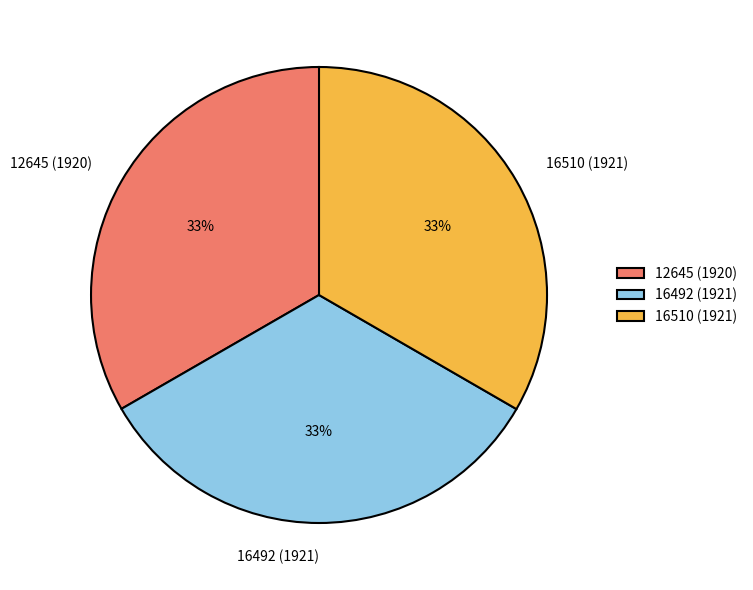

To the nearest percent, what portion does 12645 (1920) represent?

33%